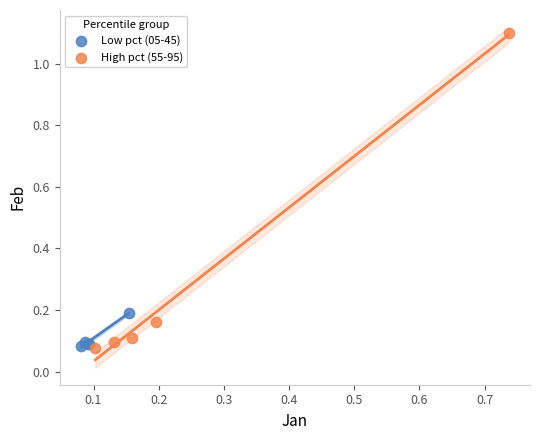

What are all the series names shown in the legend?

Low pct (05-45), High pct (55-95)